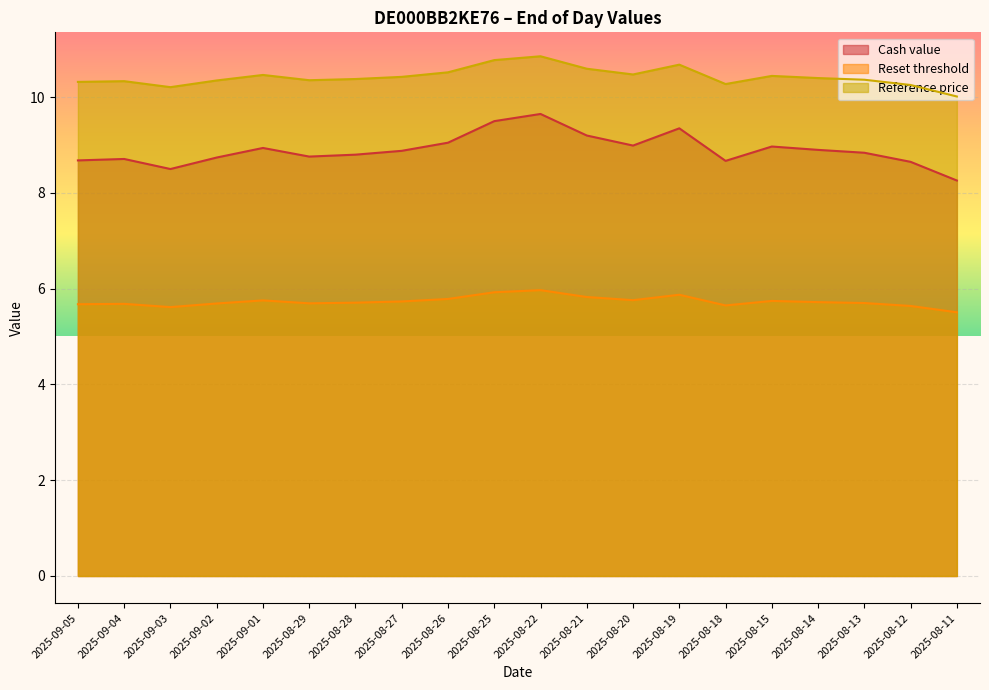

List the labels in order of Reset threshold value, largest first.

2025-08-22, 2025-08-25, 2025-08-19, 2025-08-21, 2025-08-26, 2025-08-20, 2025-09-01, 2025-08-15, 2025-08-27, 2025-08-14, 2025-08-28, 2025-08-13, 2025-08-29, 2025-09-02, 2025-09-04, 2025-09-05, 2025-08-18, 2025-08-12, 2025-09-03, 2025-08-11